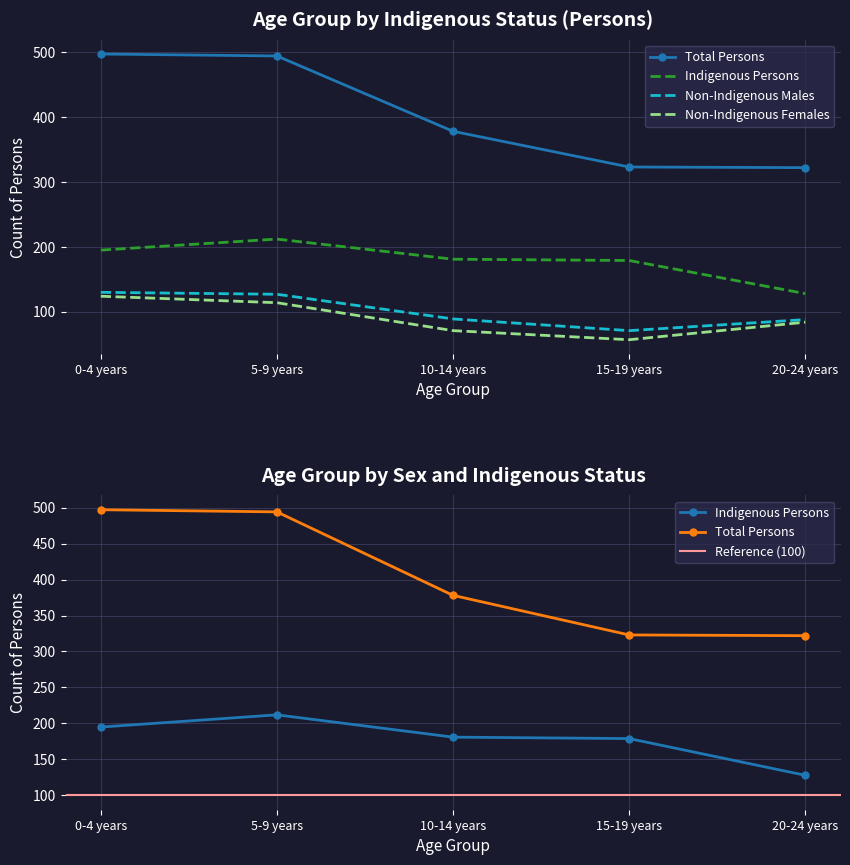

Which series has the widest spread of values?

Total Persons